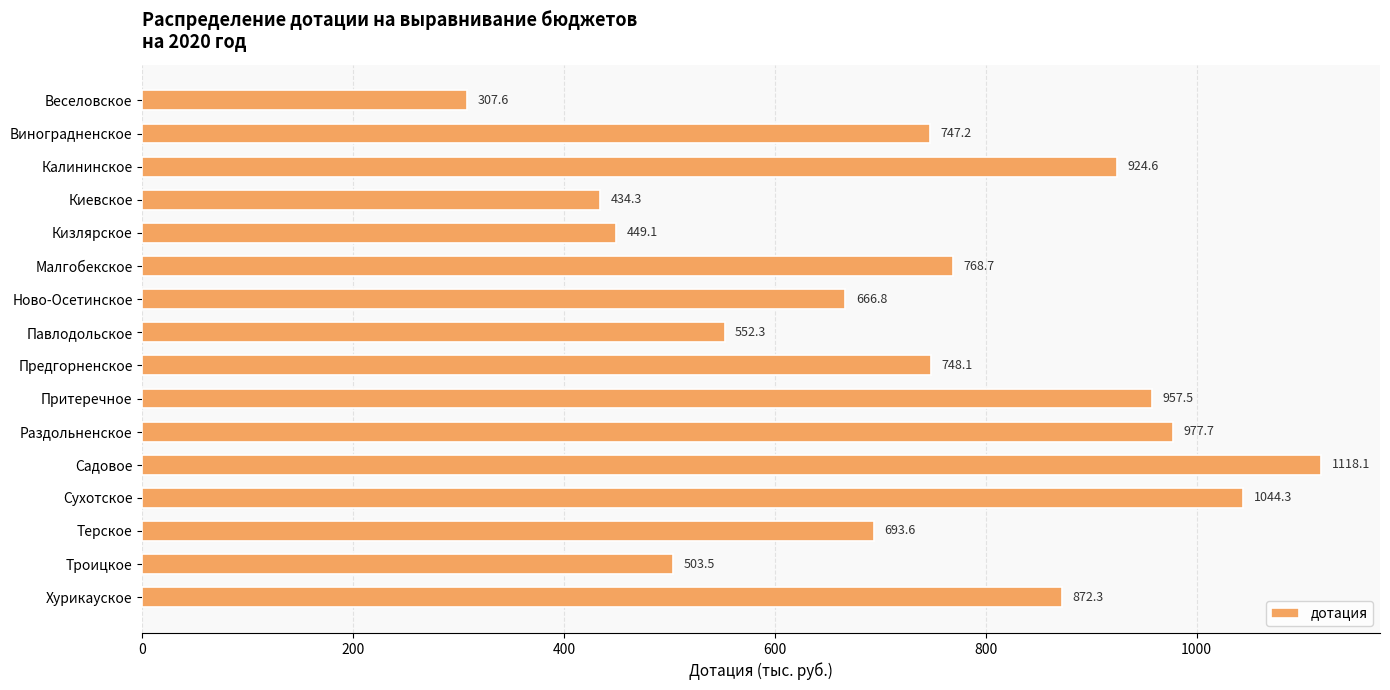

What is the label of the 10th bar from the bottom?

Ново-Осетинское